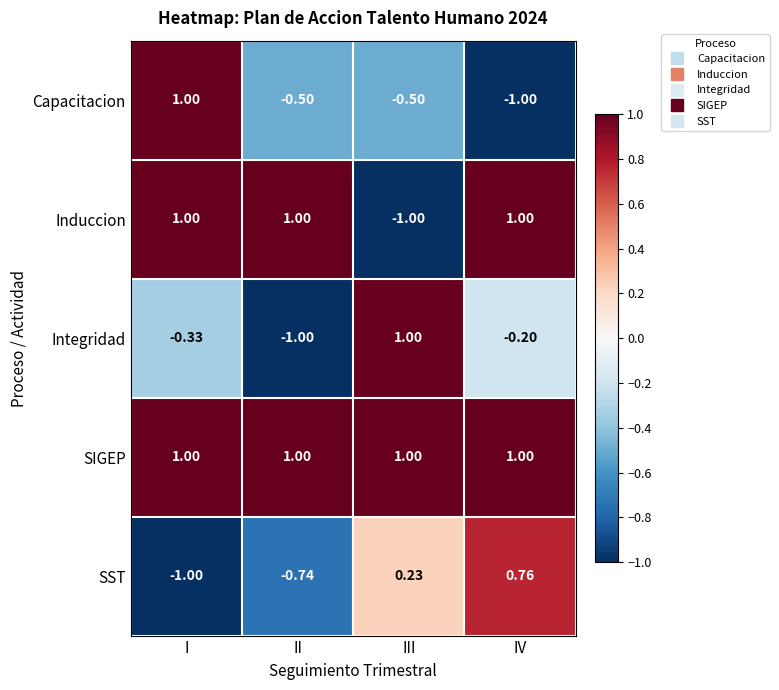

Which series has the largest total across all categories?

SIGEP